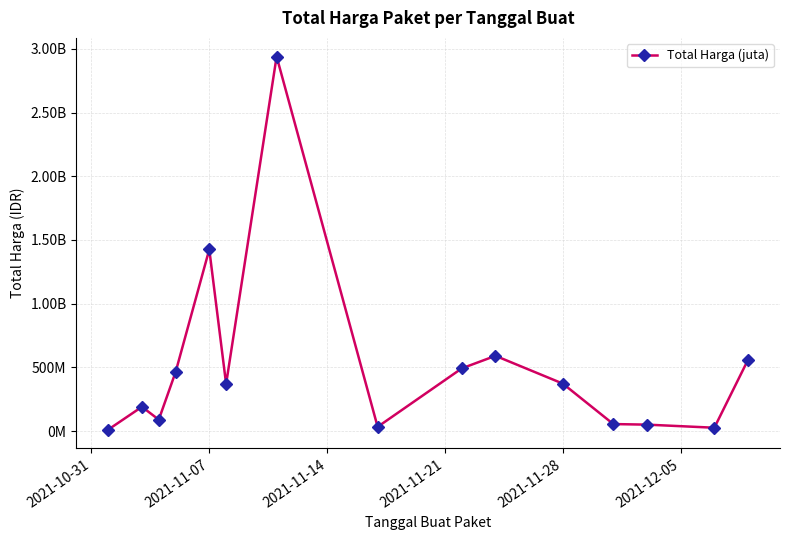

Does the chart display data point markers on the line(s)?

Yes